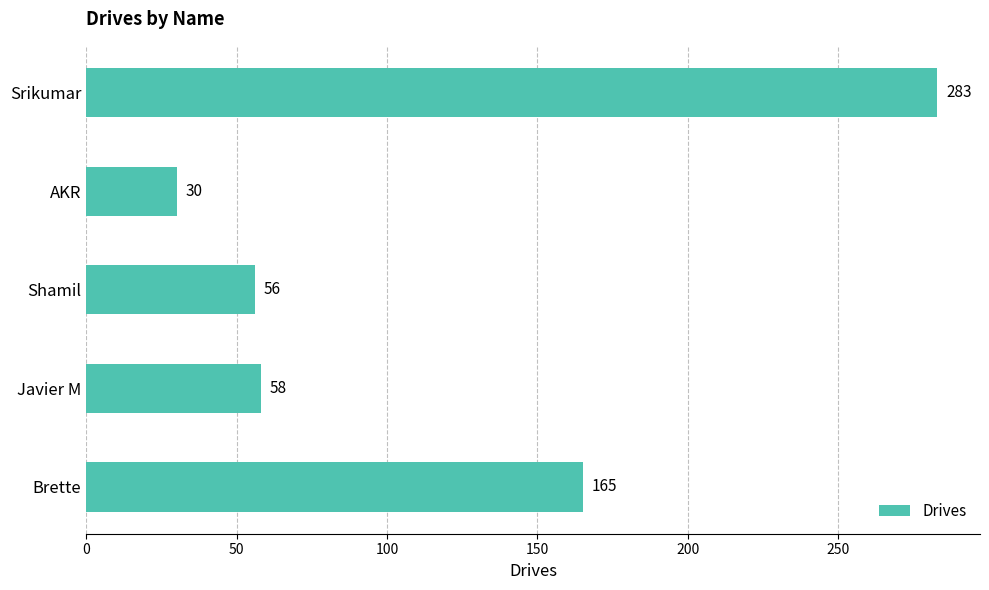

Rank the categories by value from lowest to highest.

AKR, Shamil, Javier M, Brette, Srikumar